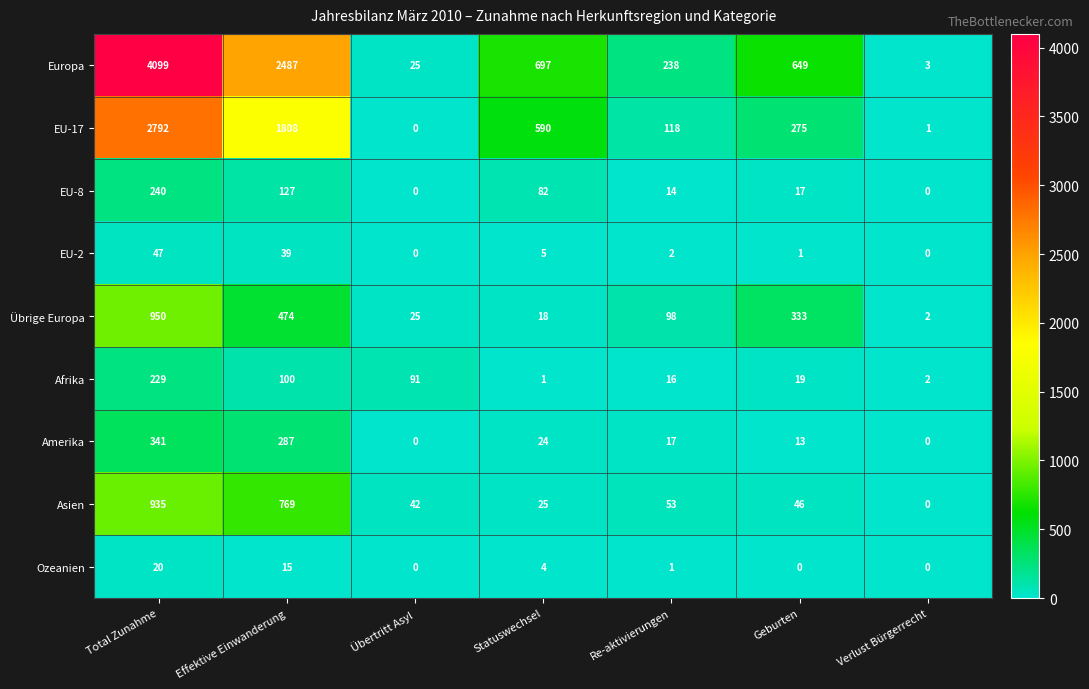

Where does the EU-17 series first go above 275?

Total Zunahme